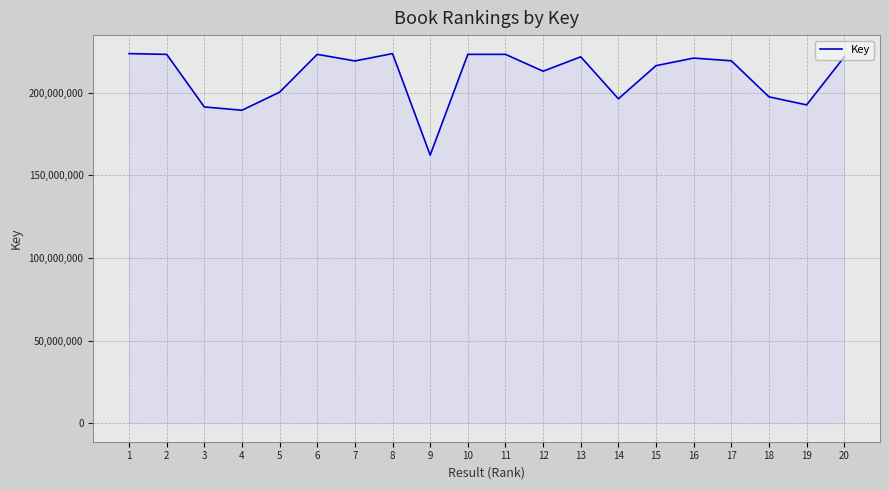

Read the value at 20.

221737288